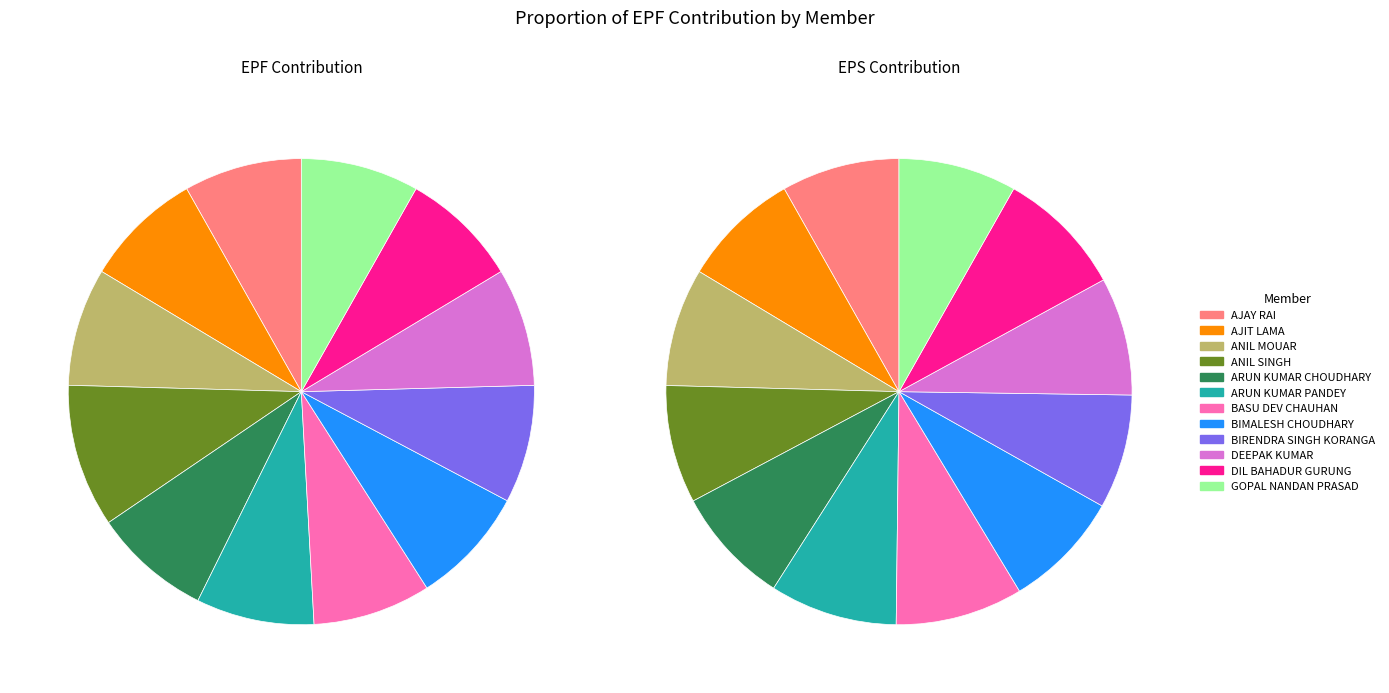

The MANISH SINGH slice represents 1% of the pie. True or false?

False